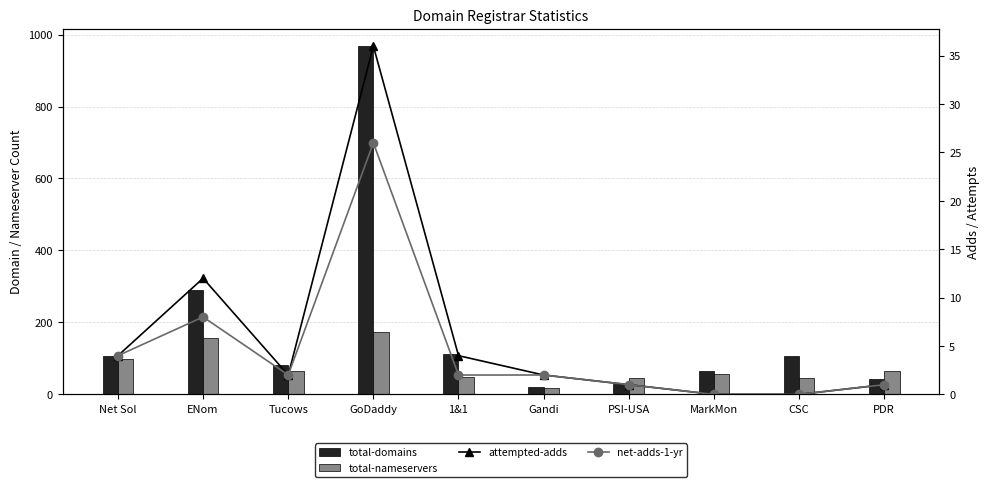

Which category has the lowest value in the total-nameservers series?

Gandi